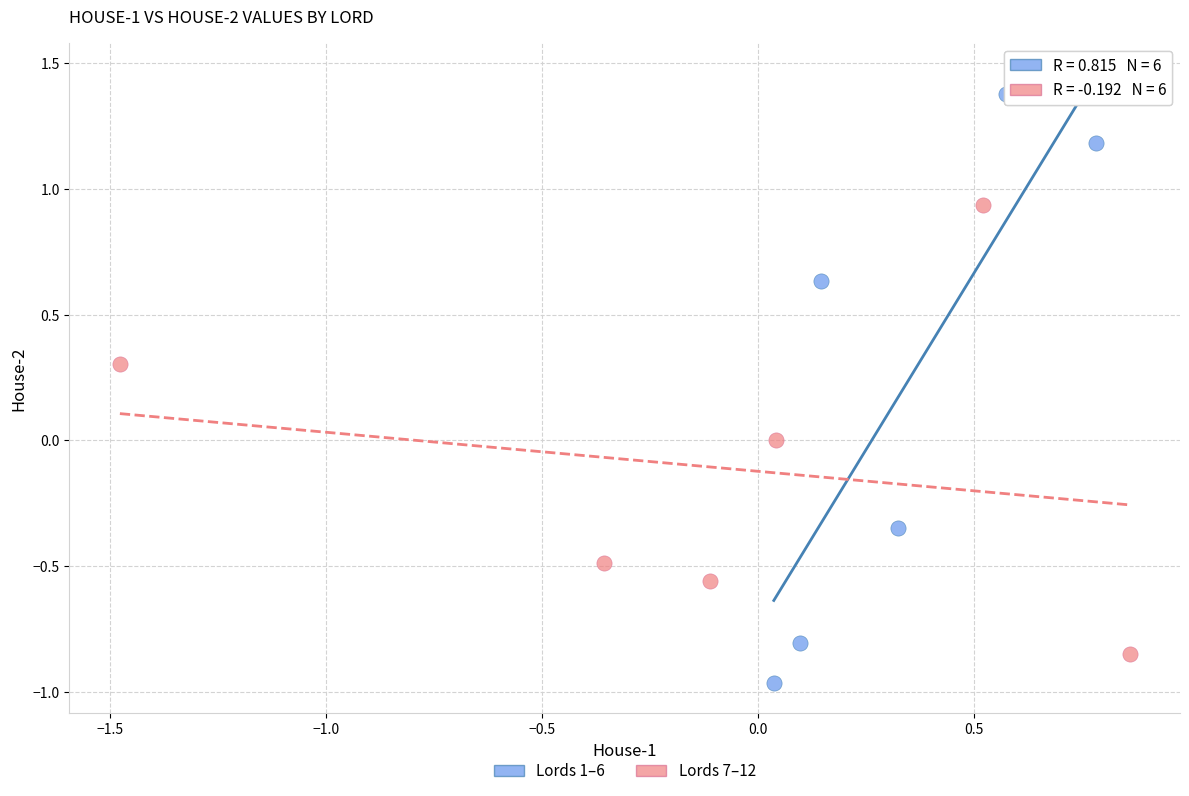

Which series reaches the minimum Y coordinate?

Lords 1–6